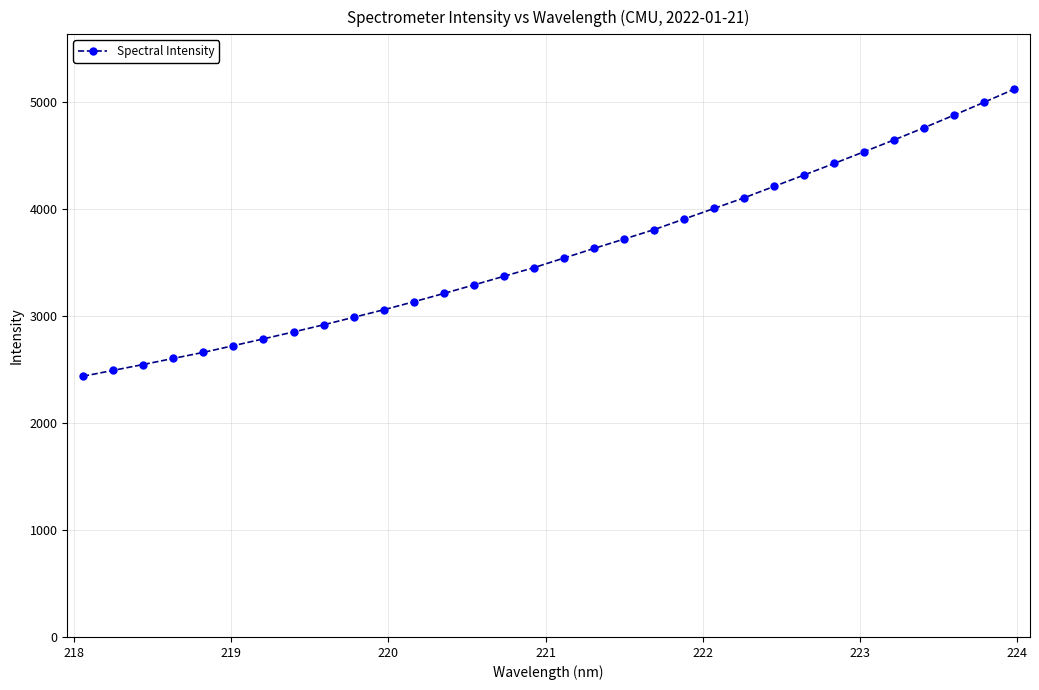

What is the greatest value displayed?

5123.1